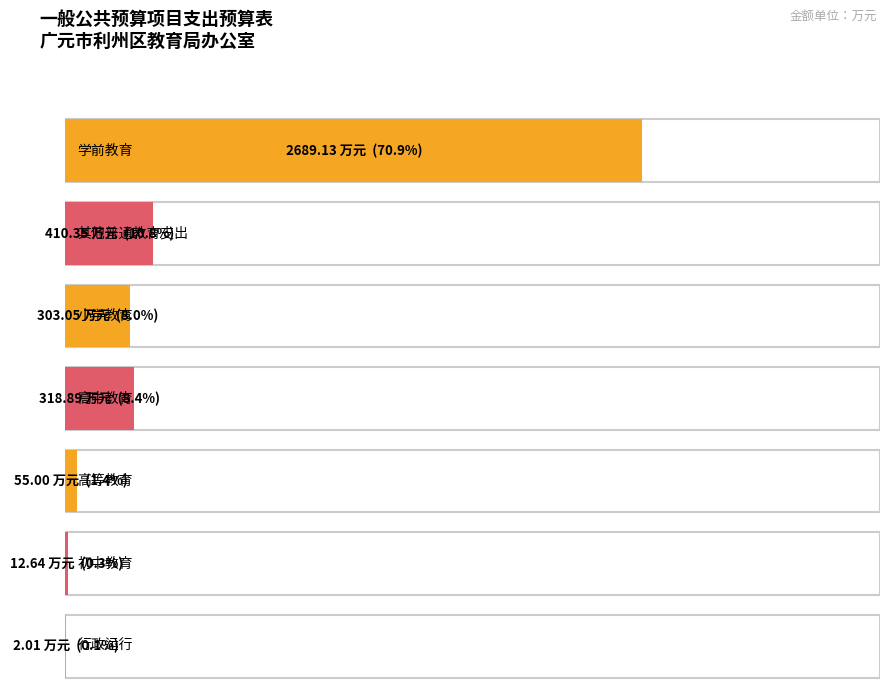

How many data points are less than 303?

3